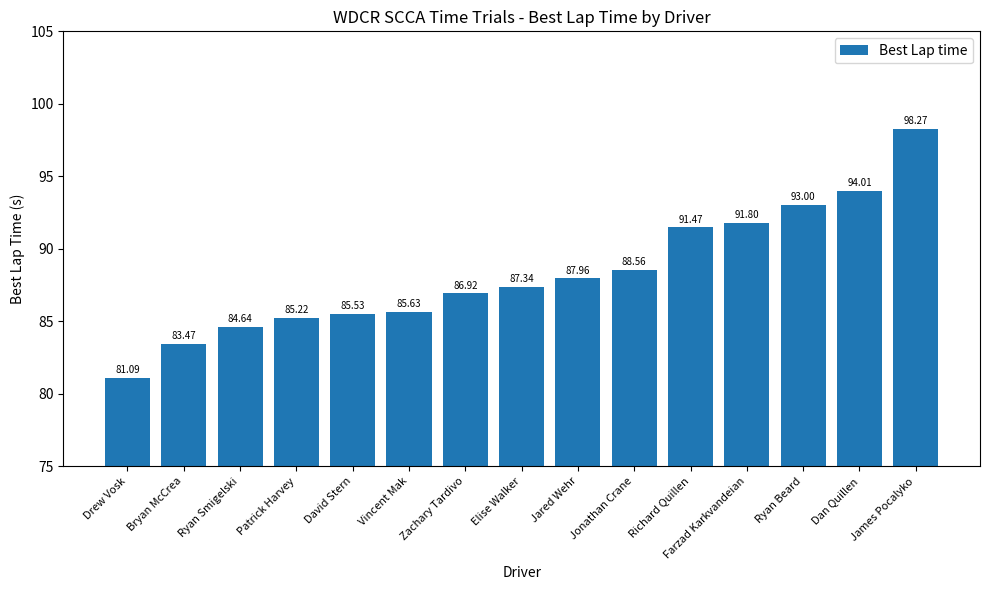

What is the label of the 5th bar from the left?

David Stern